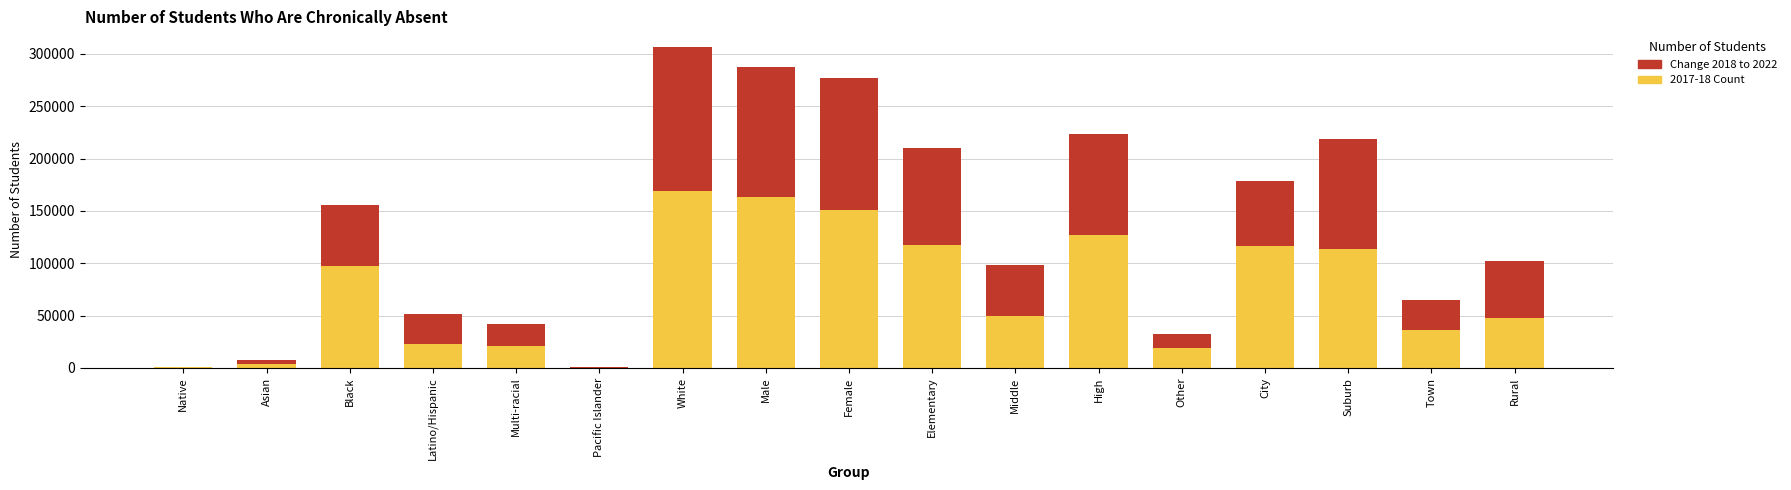

At which category is the sum across all series the highest?

White